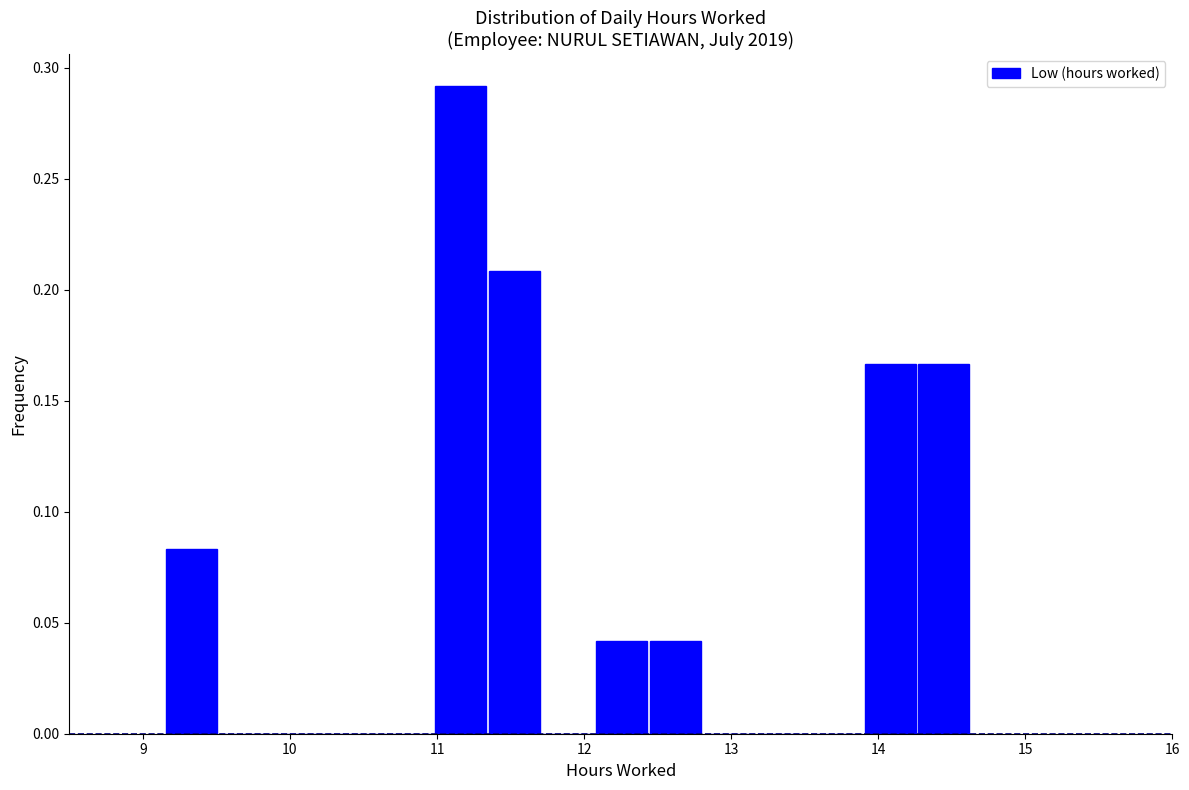

Around what value on the x-axis is the tallest bar? Give the approximate position of its centre, as read against the axis.

11.2